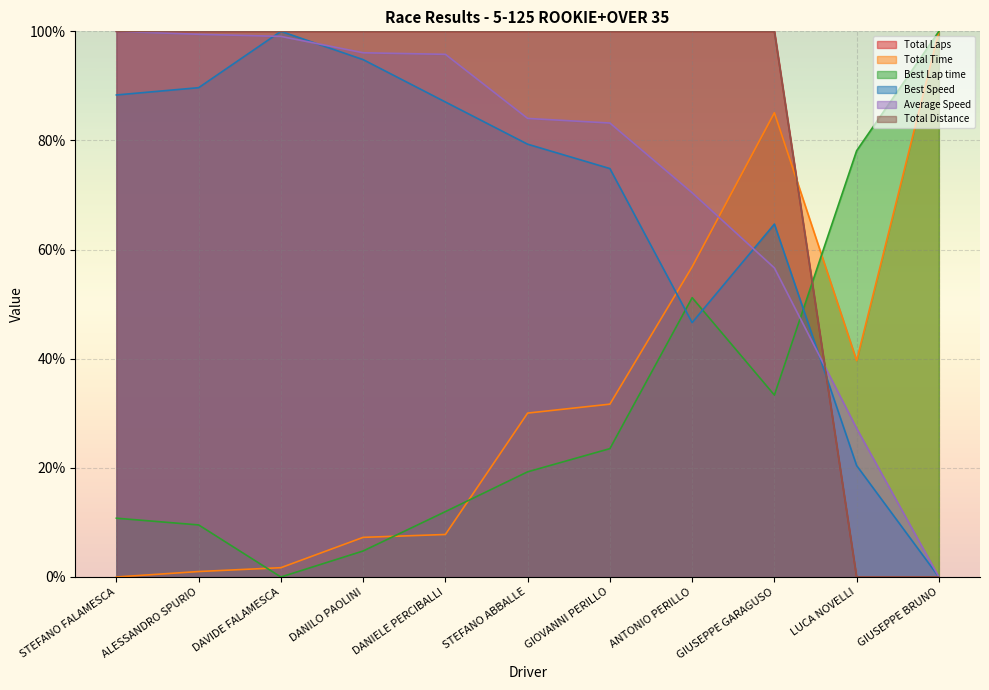

Where is Best Lap time nearest to the value 50?

ANTONIO PERILLO